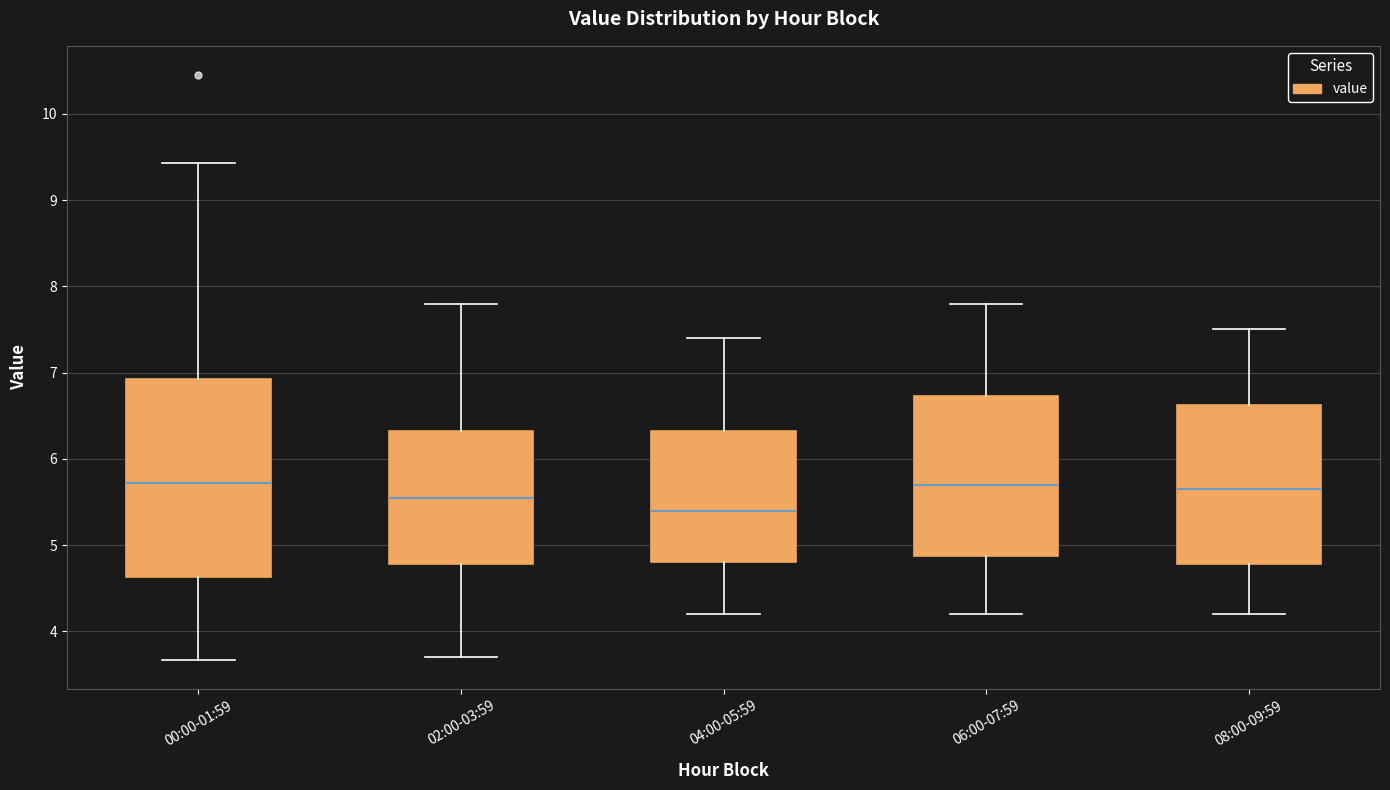

Where does the lower whisker of the box for 04:00-05:59 end on the y-axis? The values are not printed on the chart, so give them approximately, as read against the axis.

4.2